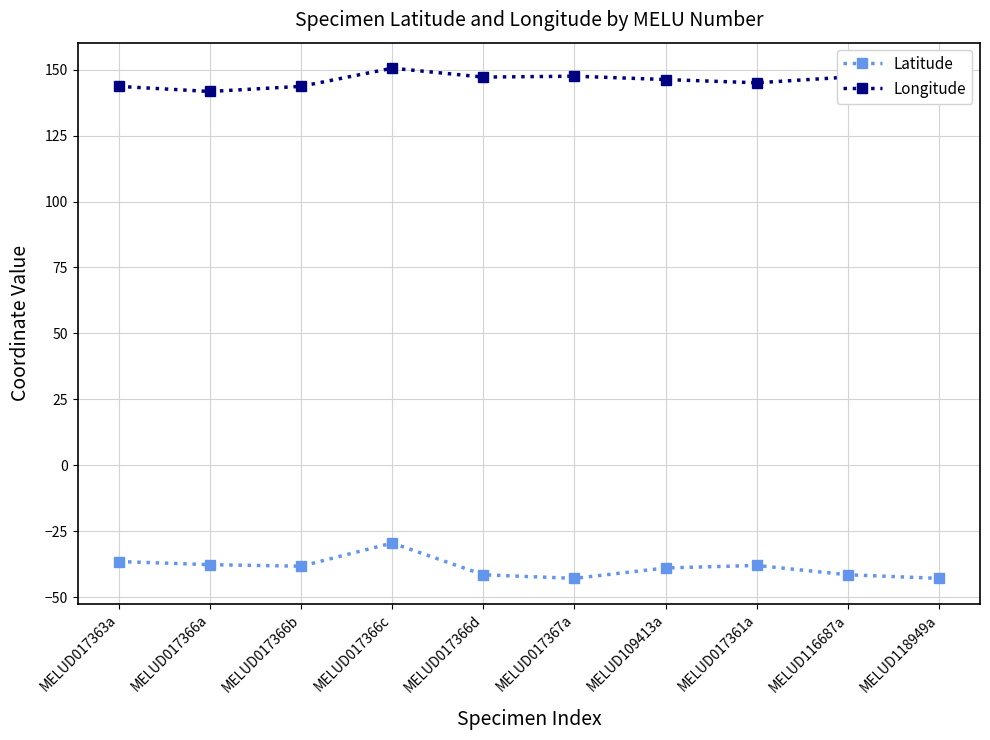

The value of Longitude at MELUD017366c is 101.6. True or false?

False